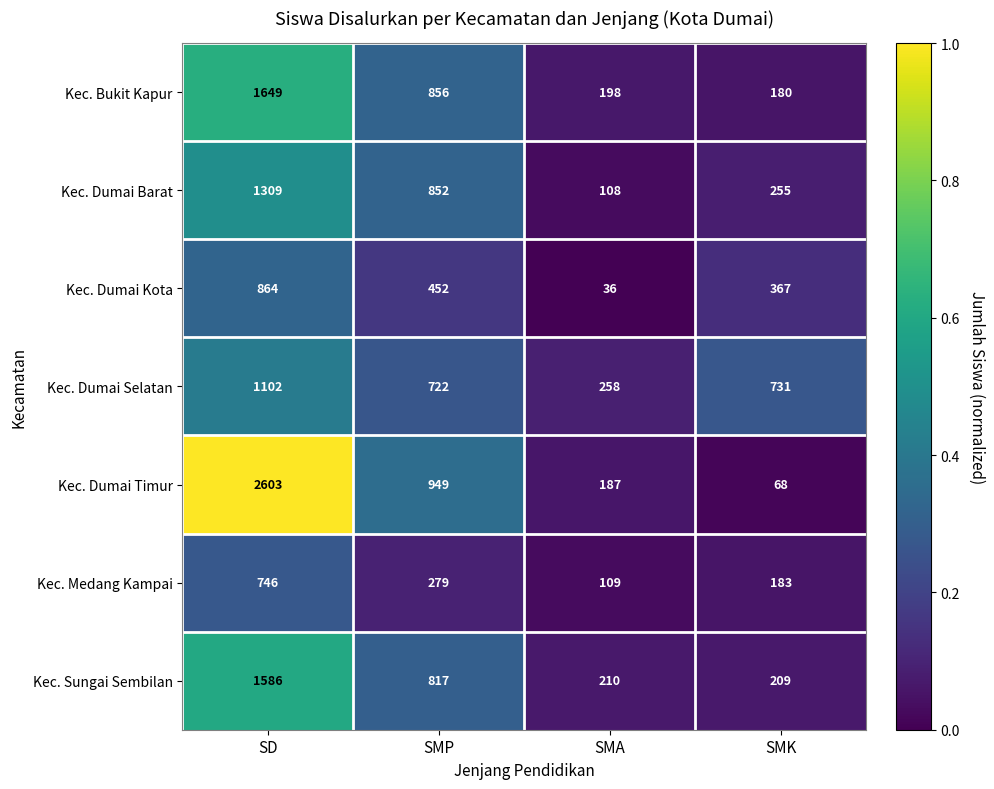

At which category does the chart reach its peak across all series?

SD